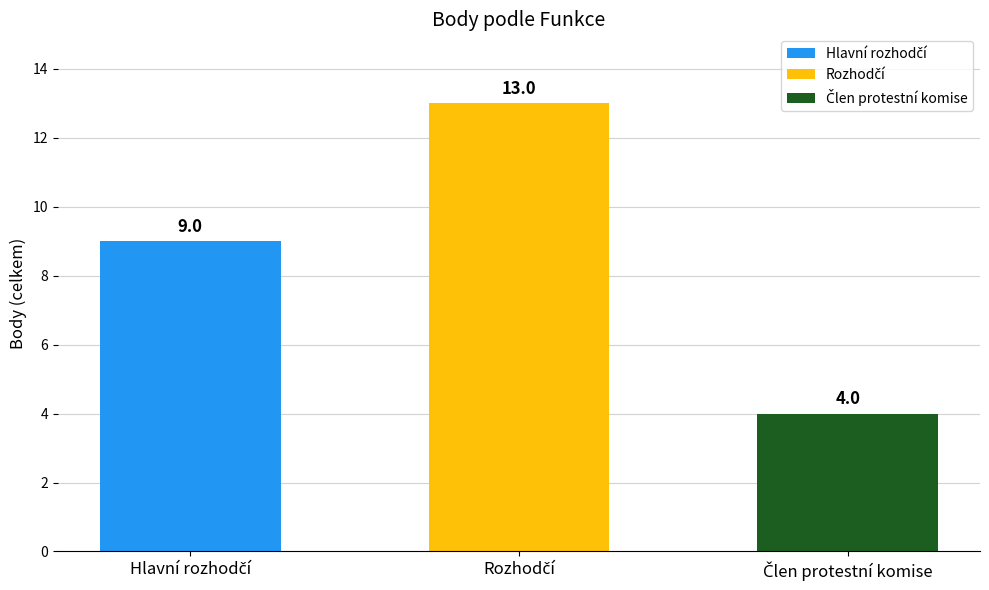

What is the value of the 1st bar from the left?

9